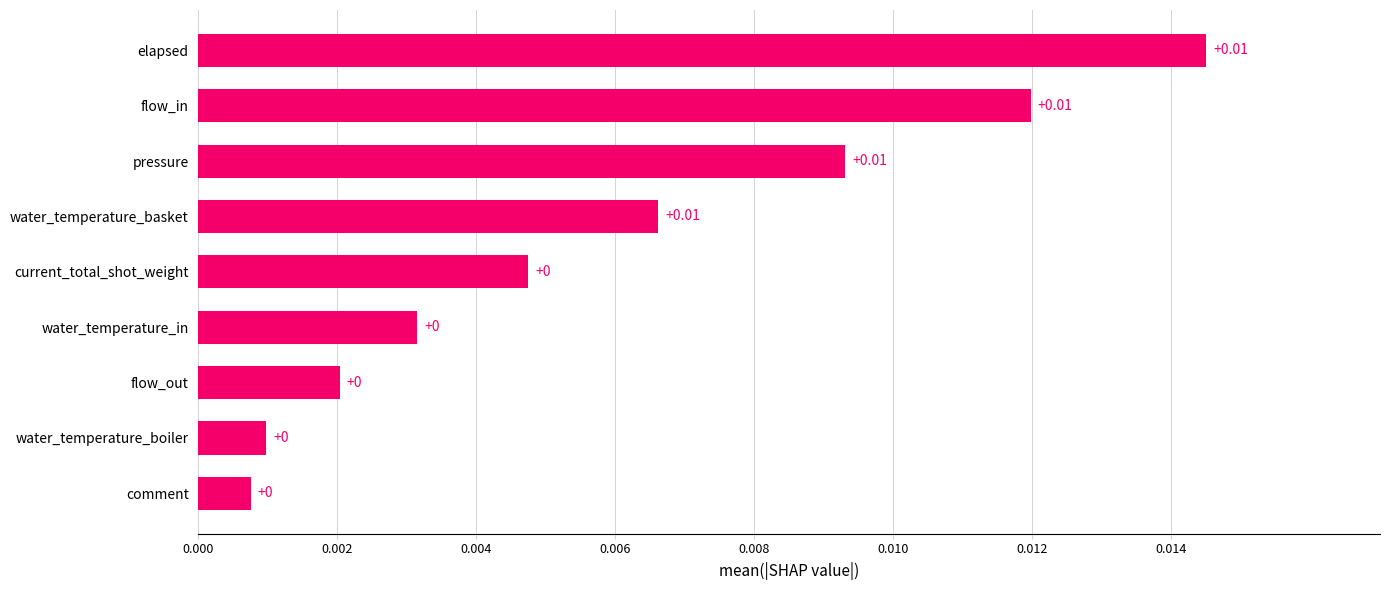

Between water_temperature_in and water_temperature_basket, which is larger?

water_temperature_basket